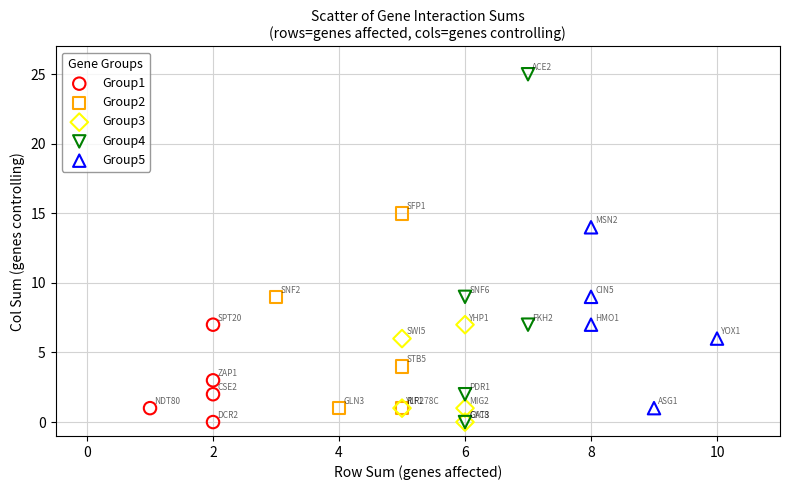

Which series reaches the maximum Y coordinate?

Group4